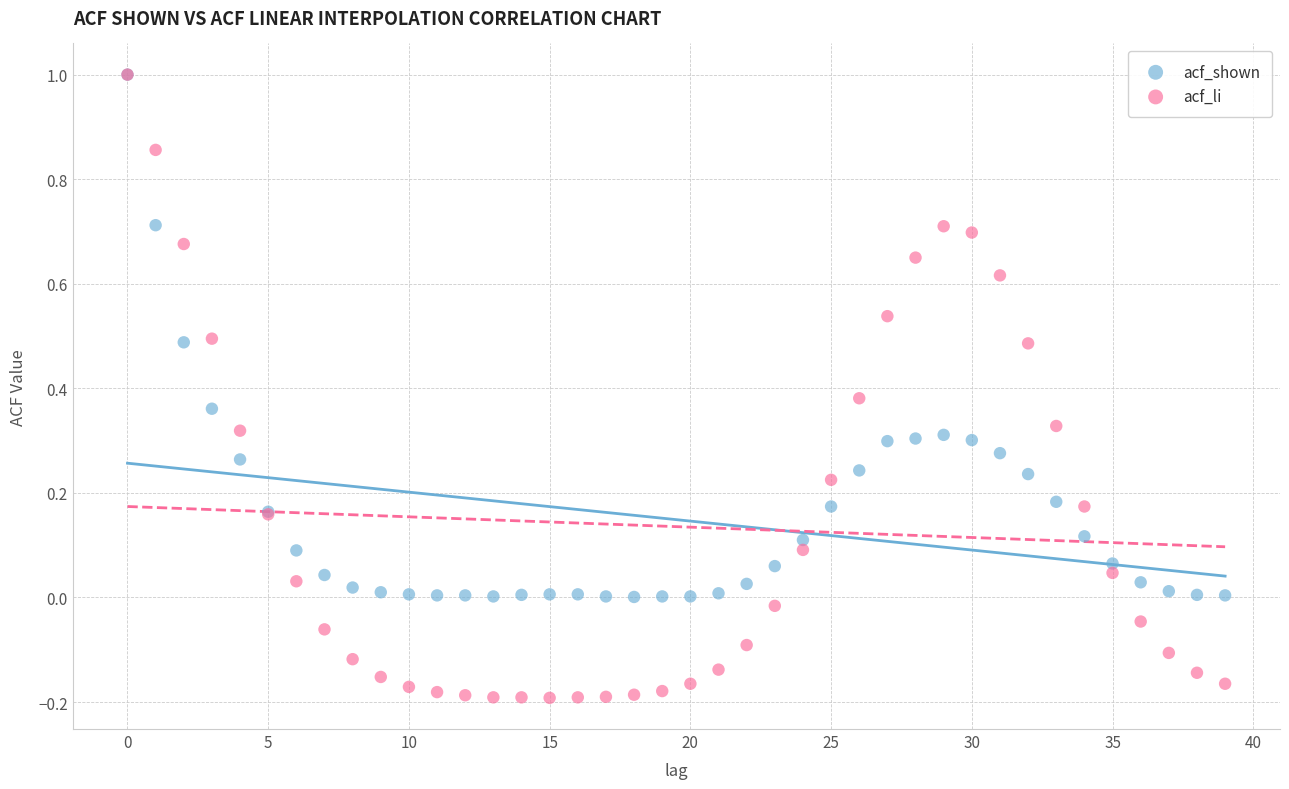

Which series contains the lowest Y value?

acf_li